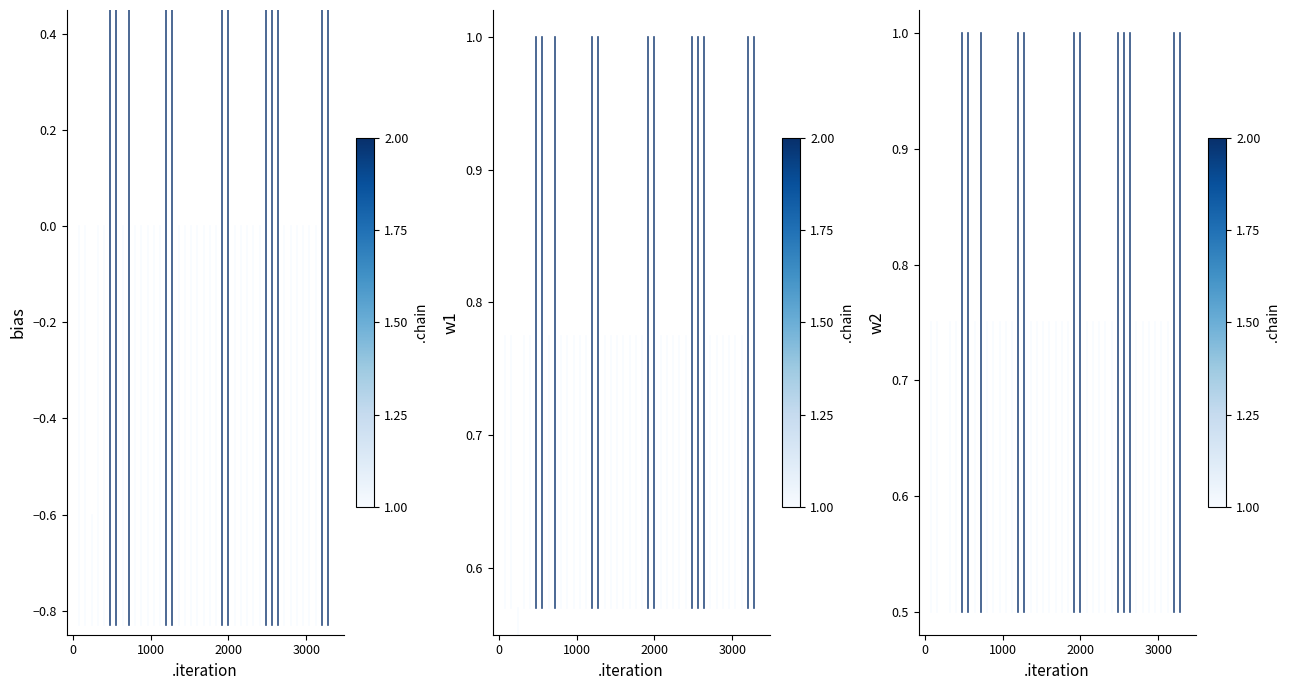

What is the maximum value shown in the chart?

1.0